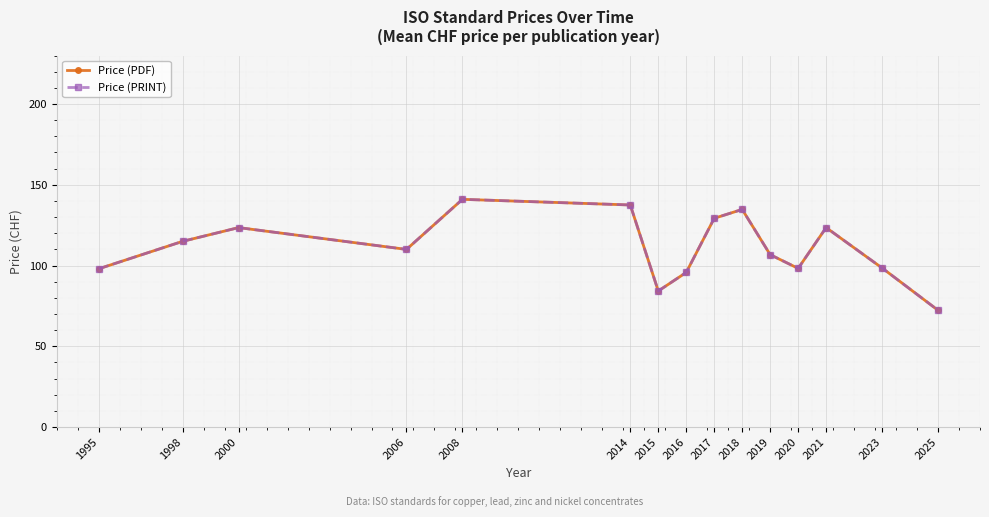

True or false: Price (PDF) and Price (PRINT) intersect in this chart.

False